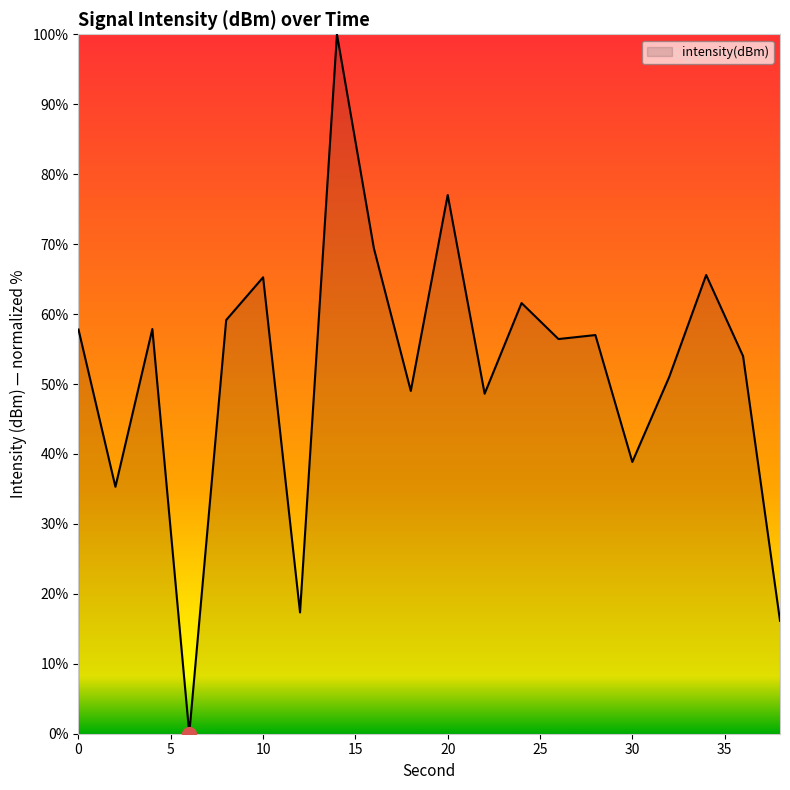

How many lines are shown in the chart?

1